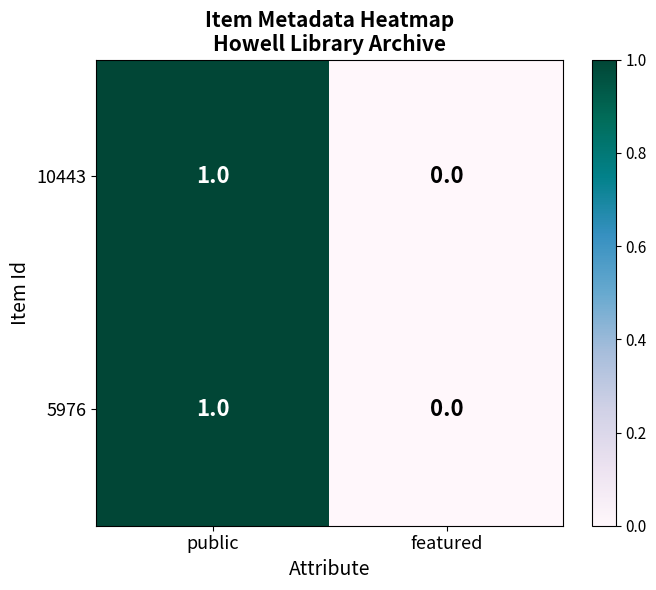

At which category is the sum across all series the highest?

public